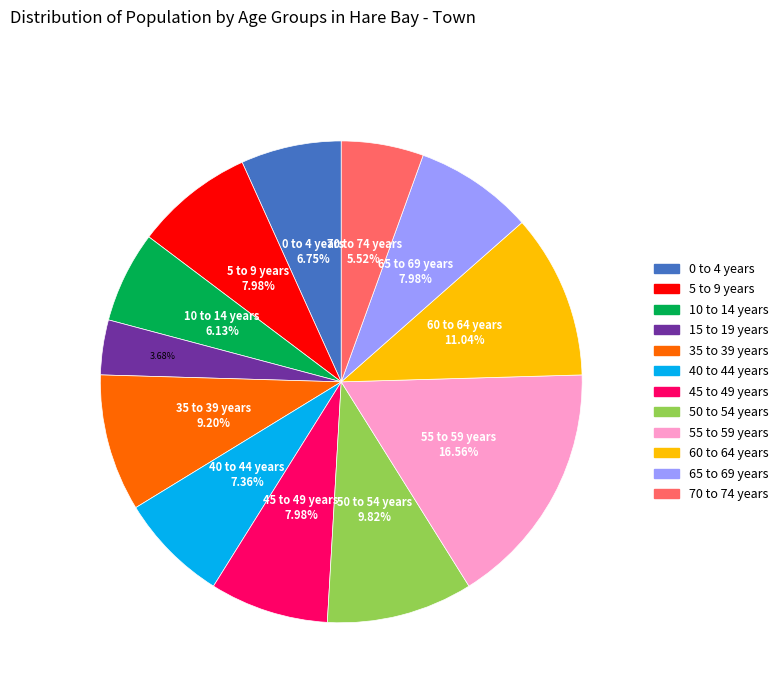

To the nearest percent, what portion does 35 to 39 years represent?

9%